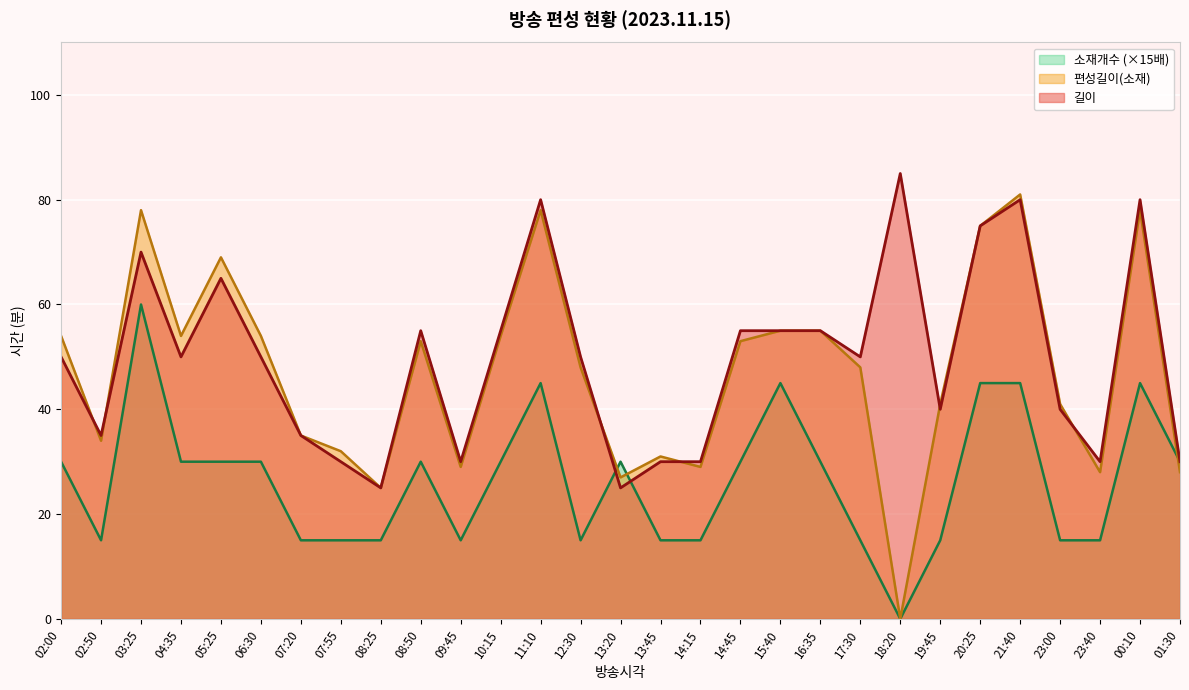

Which series ends up on top after the final intersection of 편성길이(소재) and 길이?

길이